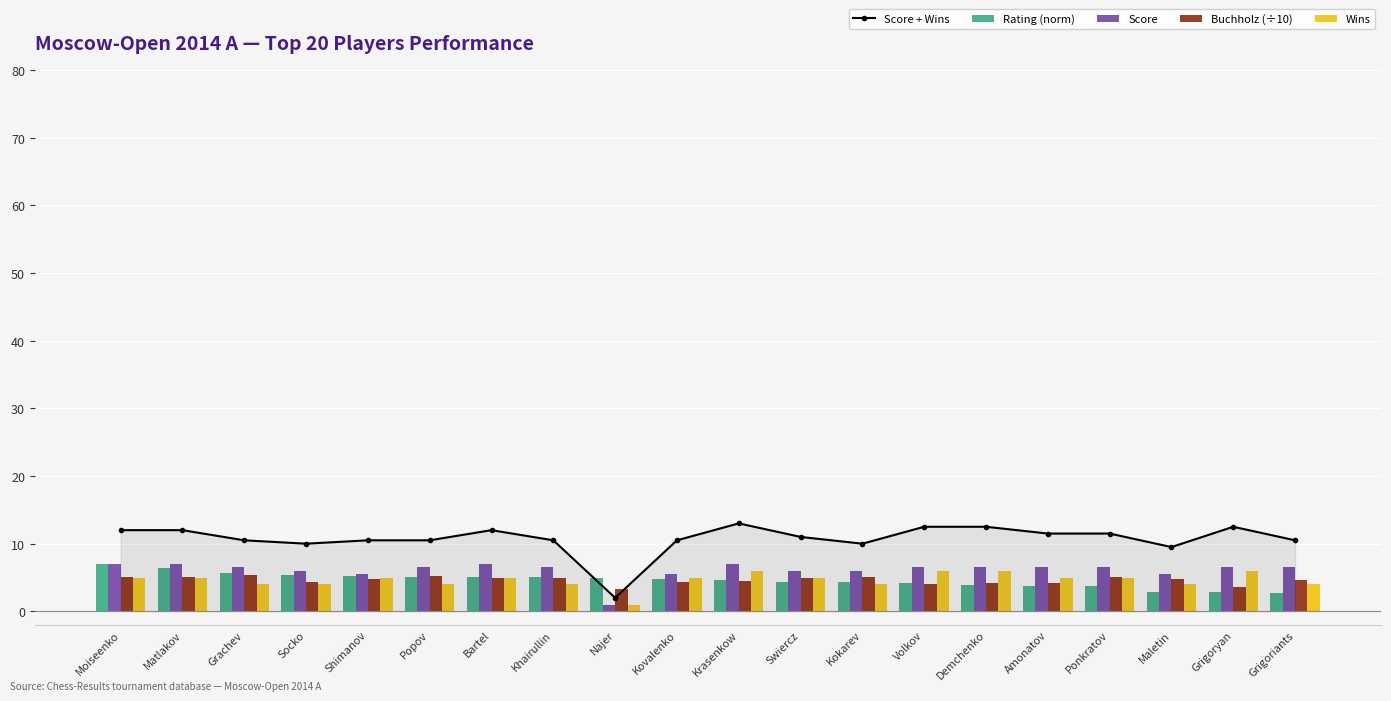

Reading right to left, list all the values displayed in this chart.

Score + Wins: 10.5	12.5	9.5	11.5	11.5	12.5	12.5	10.0	11.0	13.0	10.5	2.0	10.5	12.0	10.5	10.5	10.0	10.5	12.0	12.0
Rating (norm): 2.7	2.8	2.9	3.7	3.8	3.9	4.2	4.3	4.3	4.6	4.7	4.9	5.0	5.0	5.1	5.3	5.4	5.6	6.3	7.0
Score: 6.5	6.5	5.5	6.5	6.5	6.5	6.5	6.0	6.0	7.0	5.5	1.0	6.5	7.0	6.5	5.5	6.0	6.5	7.0	7.0
Buchholz (÷10): 4.6	3.6	4.8	5.2	4.2	4.2	4.0	5.1	5.0	4.5	4.4	3.4	5.0	5.0	5.2	4.8	4.4	5.3	5.0	5.0
Wins: 4.0	6.0	4.0	5.0	5.0	6.0	6.0	4.0	5.0	6.0	5.0	1.0	4.0	5.0	4.0	5.0	4.0	4.0	5.0	5.0